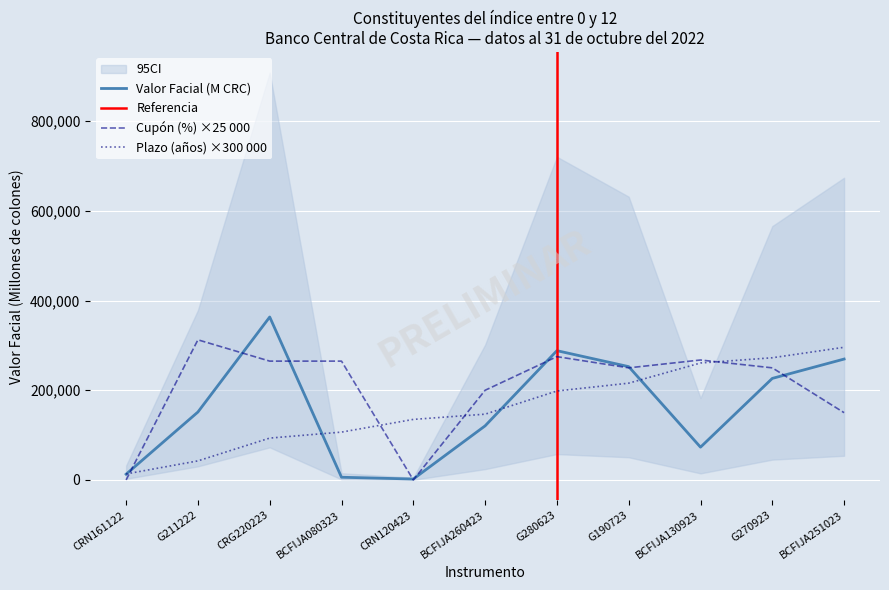

What value does the Valor Facial (M CRC) series have at BCFIJA251023?

269609.2